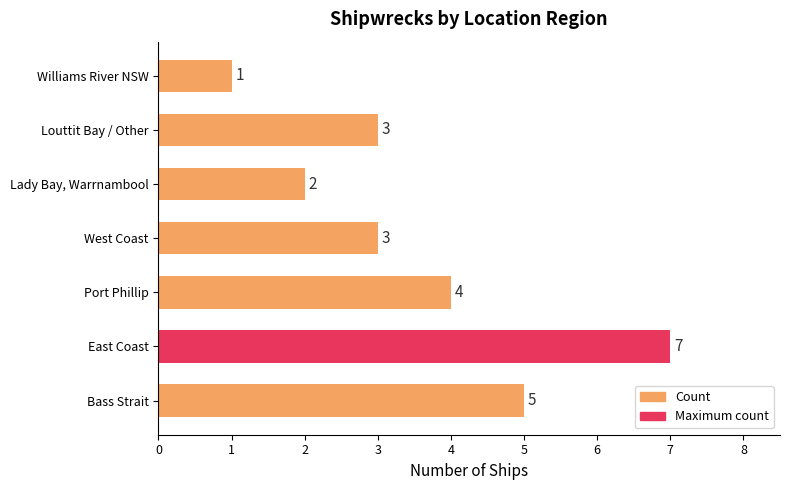

What is the approximate value at West Coast?

3